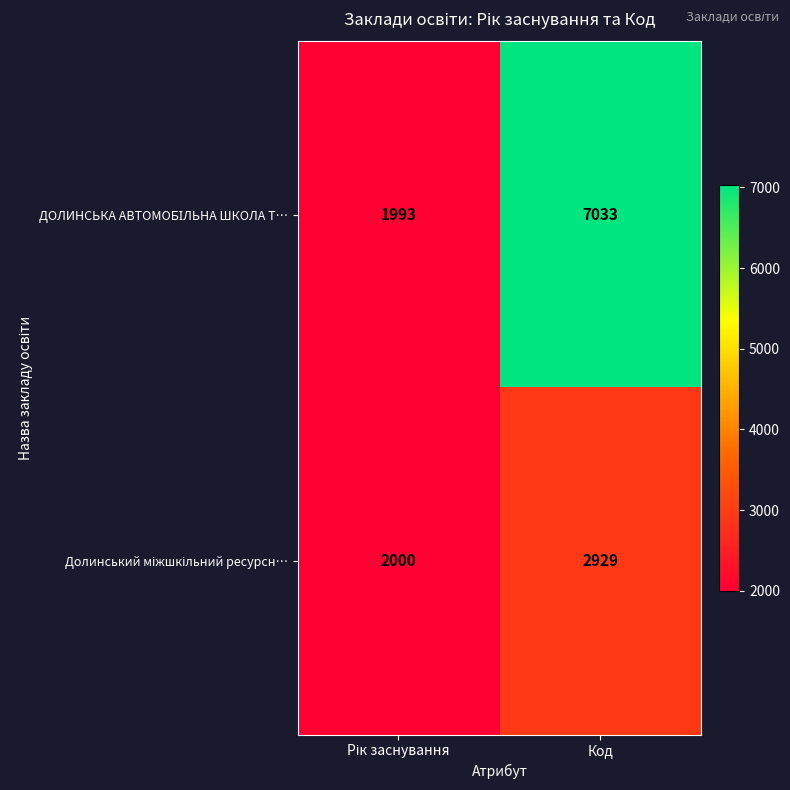

What is the smallest value displayed?

1993